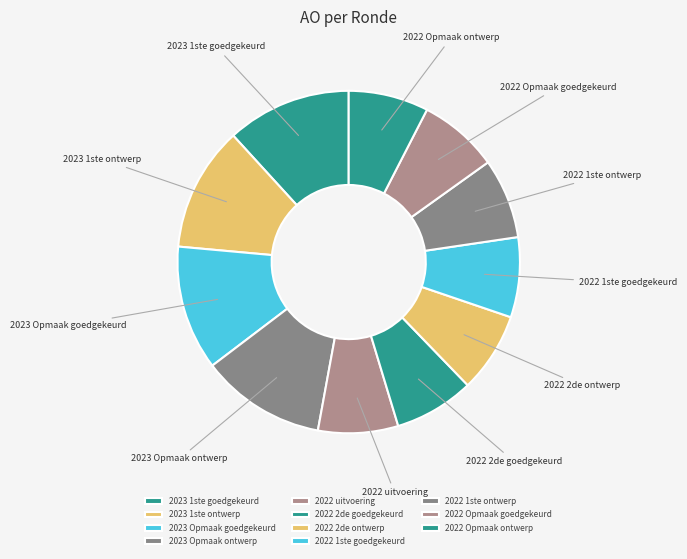

What is the ratio of the value at 2022 Opmaak goedgekeurd to the value at 2023 Opmaak ontwerp?

0.6